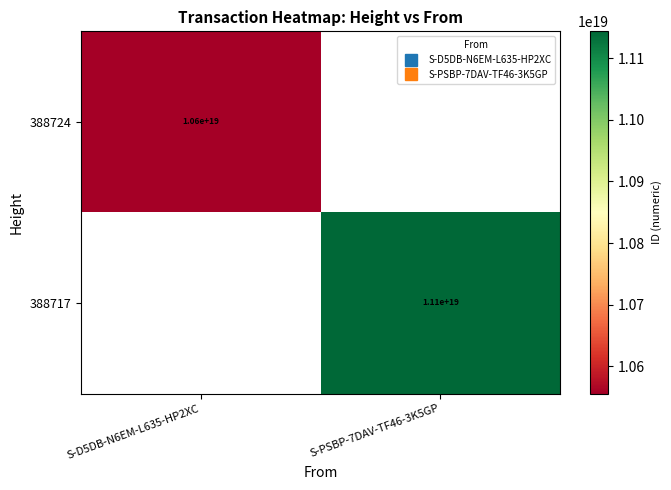

What is the greatest value displayed?

11143648316441475072.0